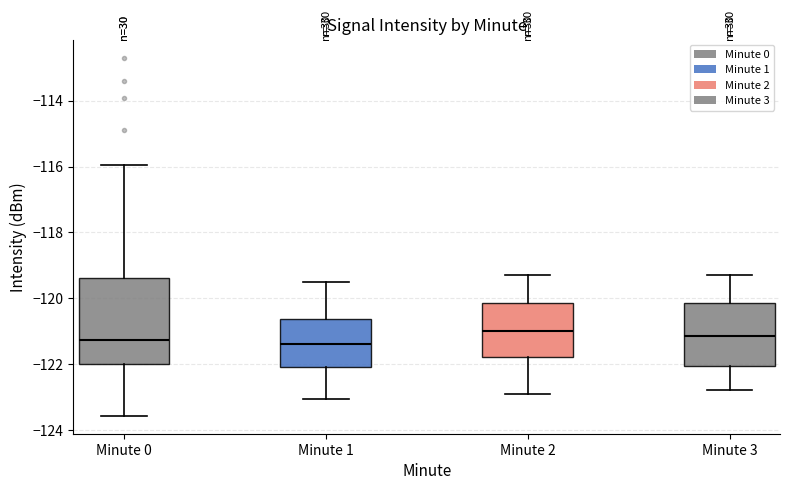

Reading left to right, transcribe this box plot: for each box, give where its median line is, the range the box spans, and where its two whiskers end, as read against the y-axis. The values are not printed on the chart, so give them approximately, as read against the axis.

Minute 0: median -121.2, box -122.0 to -119.4, whiskers -123.6 to -116.0
Minute 1: median -121.4, box -122.0 to -120.6, whiskers -123.0 to -119.4
Minute 2: median -121.0, box -121.8 to -120.2, whiskers -122.8 to -119.2
Minute 3: median -121.2, box -122.0 to -120.2, whiskers -122.8 to -119.2